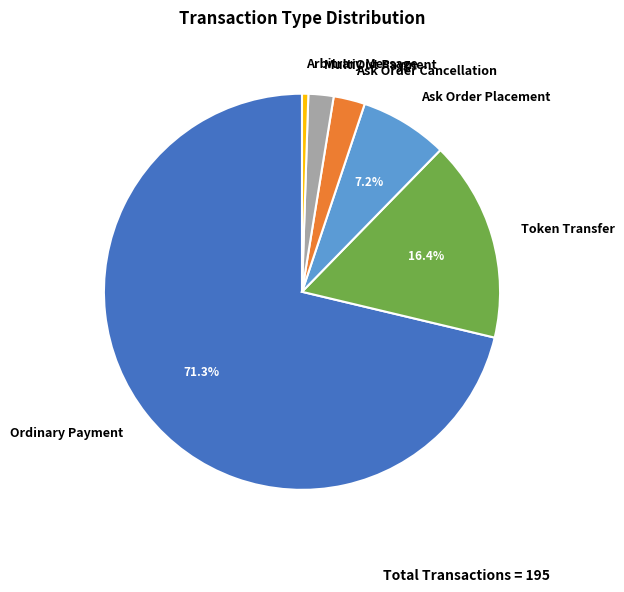

To the nearest percent, what is the difference between the largest and smallest slice percentages?

71%